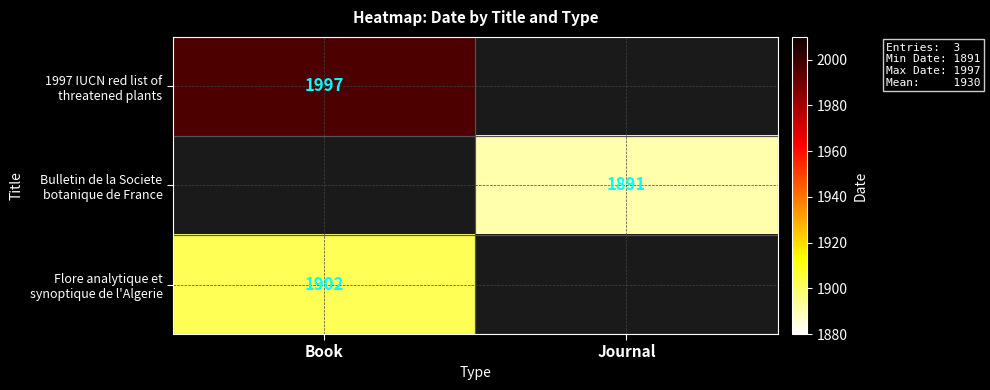

Read the Bulletin de la Societe botanique de France value at Journal.

1891.0